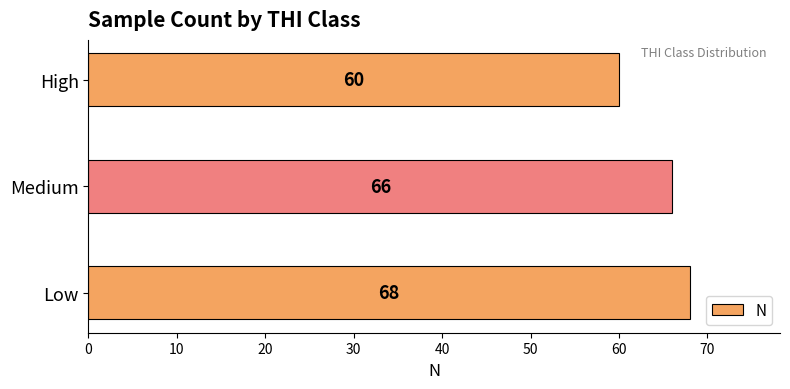

What is the smallest value displayed?

60